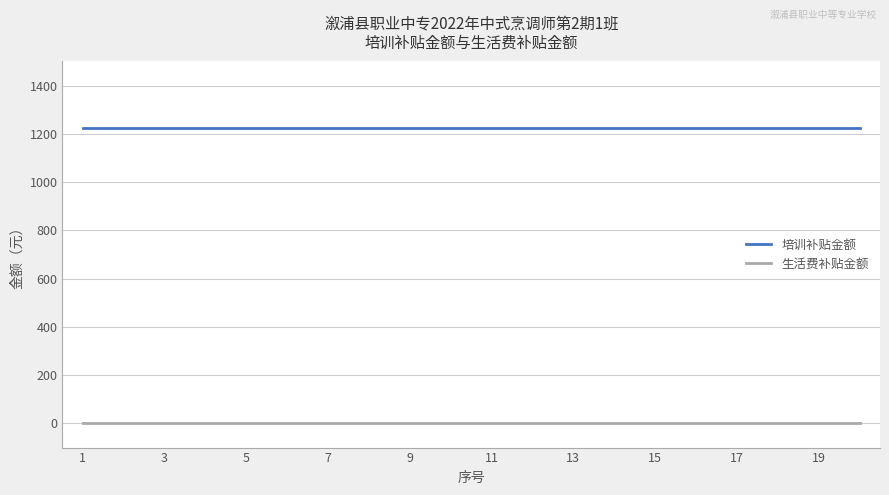

True or false: 生活费补贴金额 and 培训补贴金额 intersect in this chart.

False